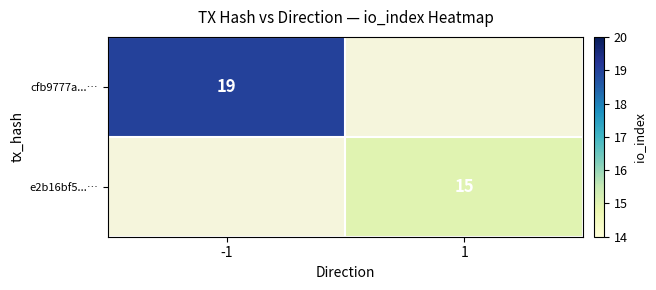

Is it true that cfb9777a...… equals 19 at -1?

True